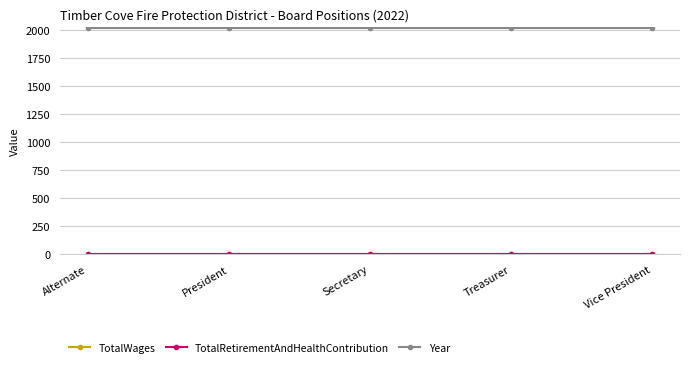

Which series has the largest range (max minus min)?

TotalWages